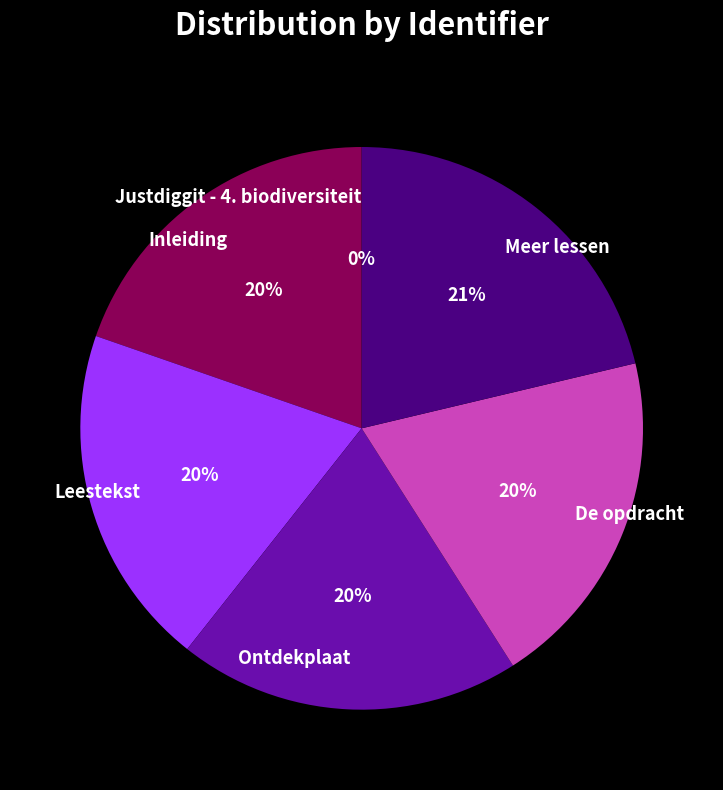

Which category has the biggest portion of the pie?

Meer lessen